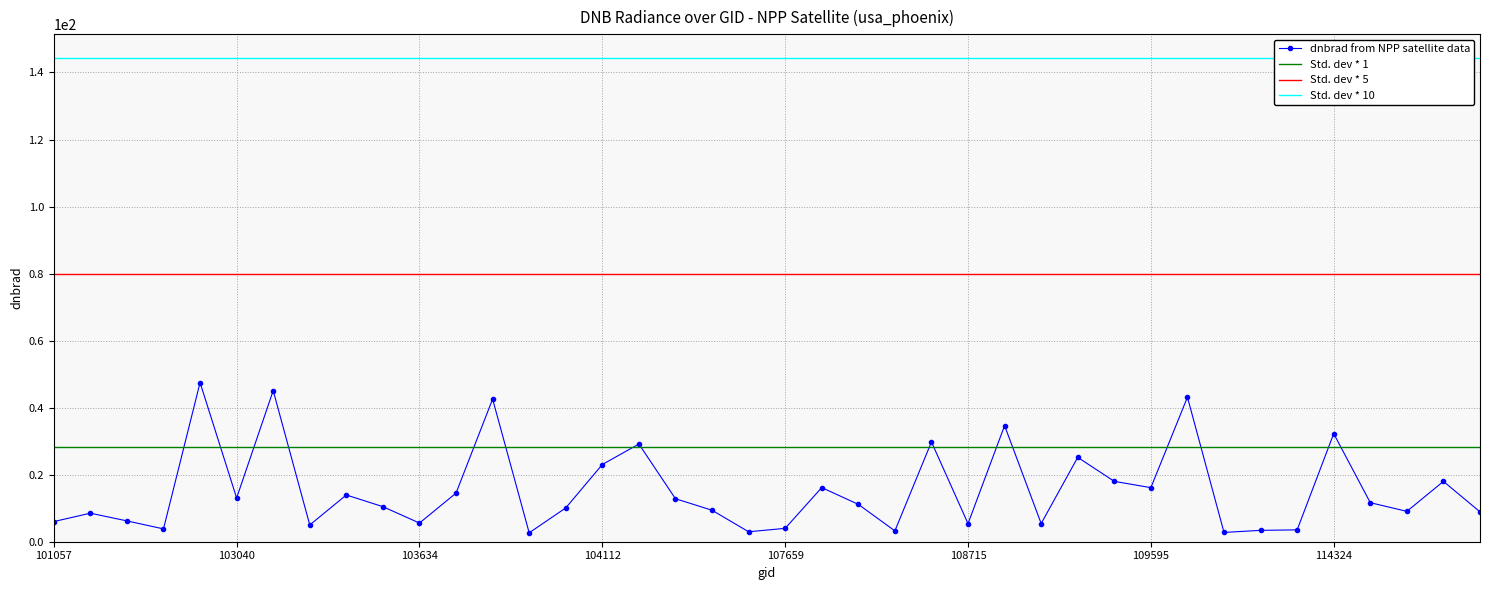

The value at 108193 is 1.0. True or false?

False